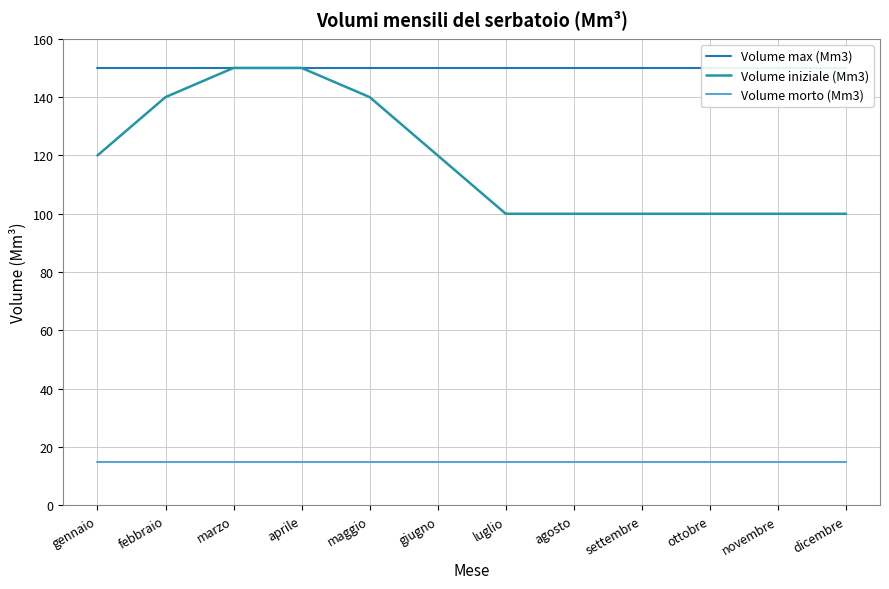

List the series in order of their overall mean, highest first.

Volume max (Mm3), Volume iniziale (Mm3), Volume morto (Mm3)